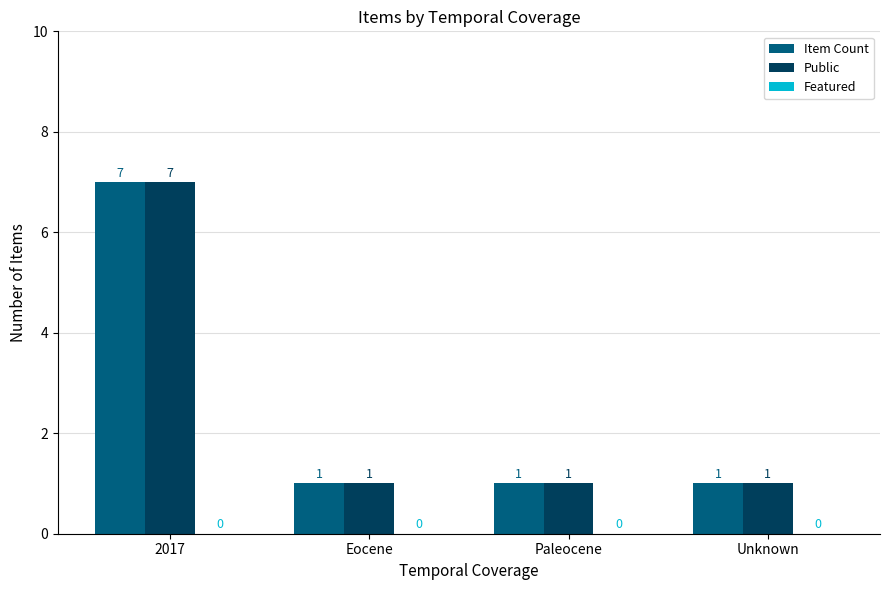

Count the Item Count values in the range 1 to 7.

4